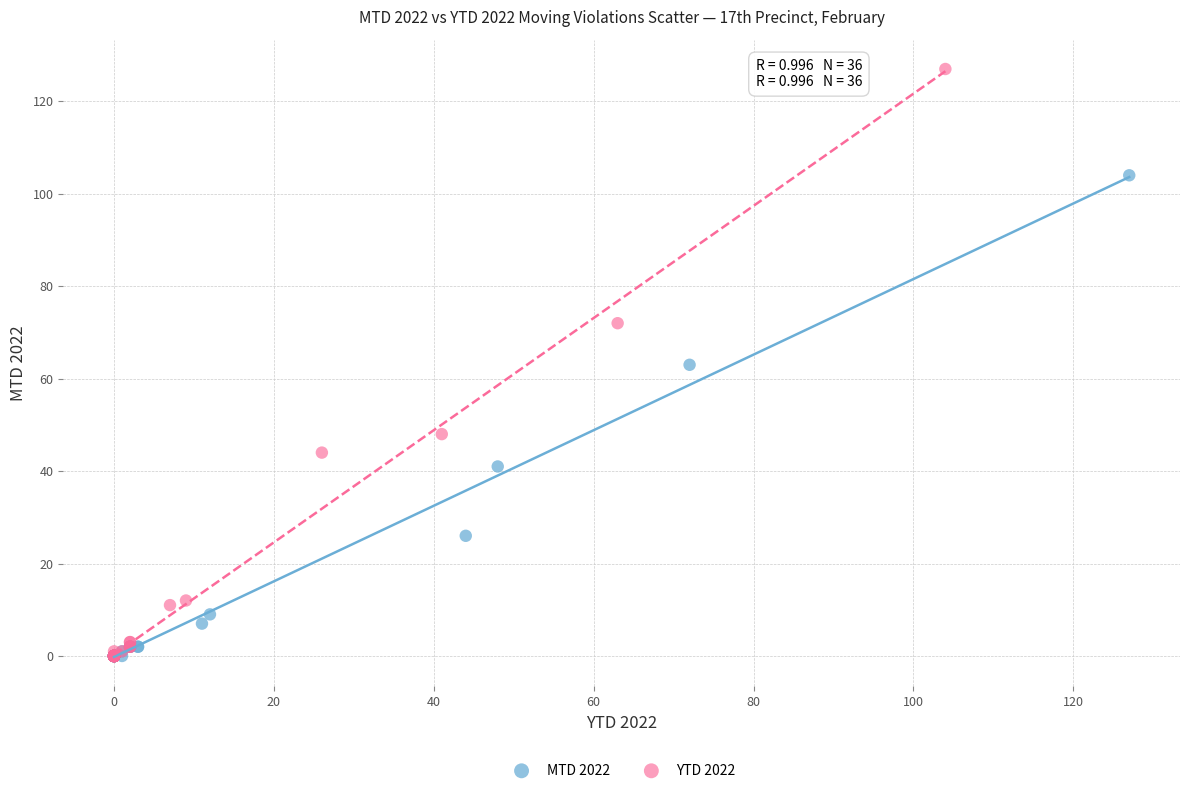

Which series has the widest spread of Y values?

YTD 2022